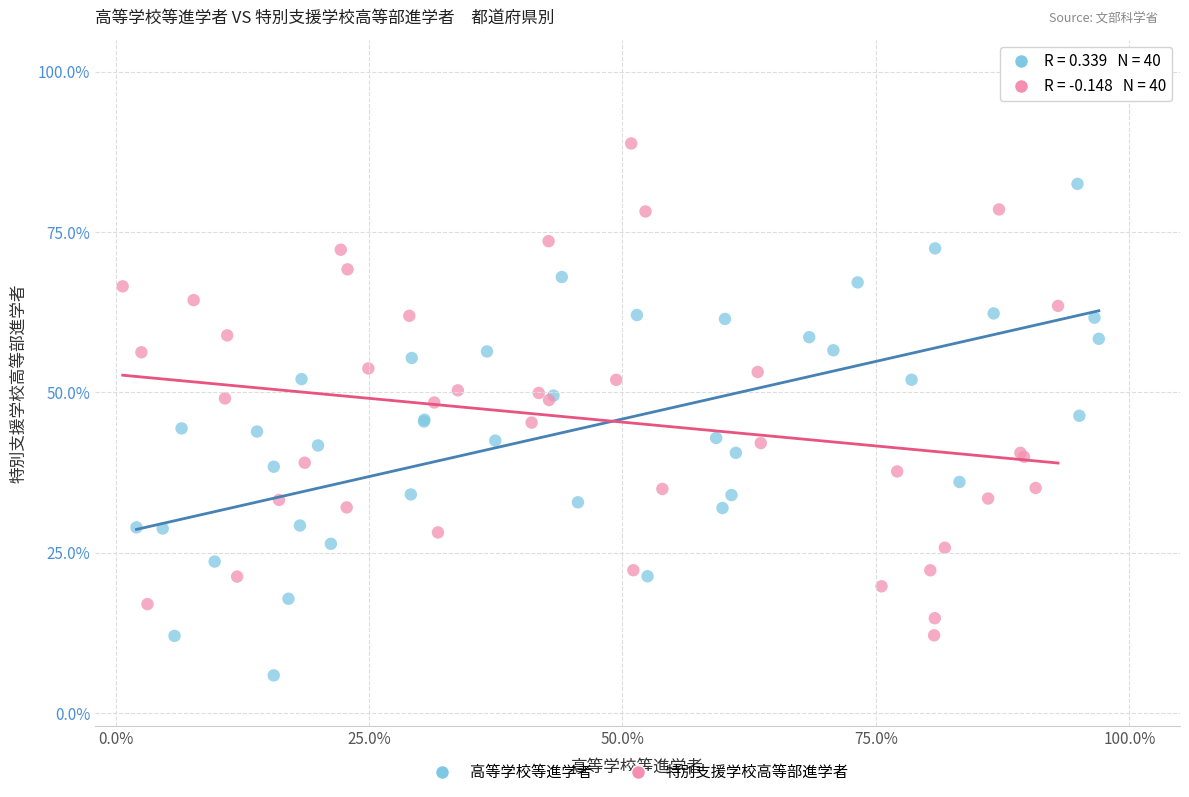

Which series reaches the minimum Y coordinate?

高等学校等進学者